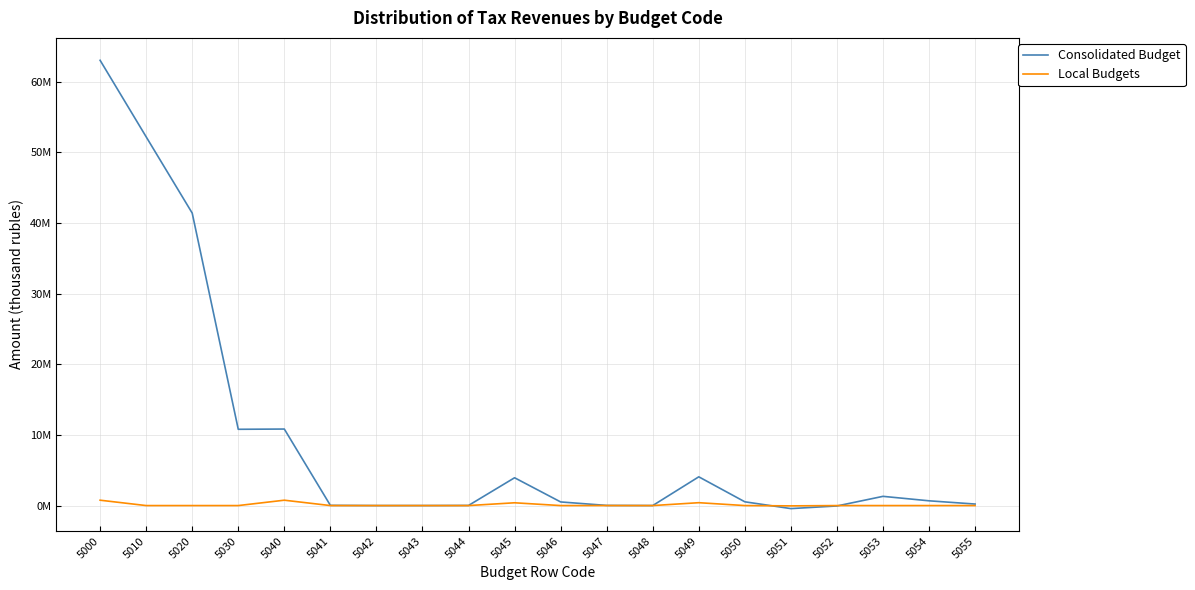

Does the chart have visible grid lines?

Yes